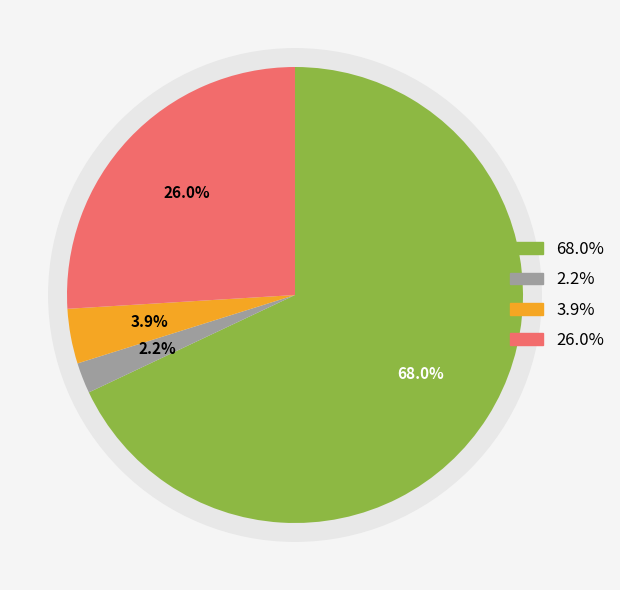

The 稅課收入 slice represents 62% of the pie. True or false?

False